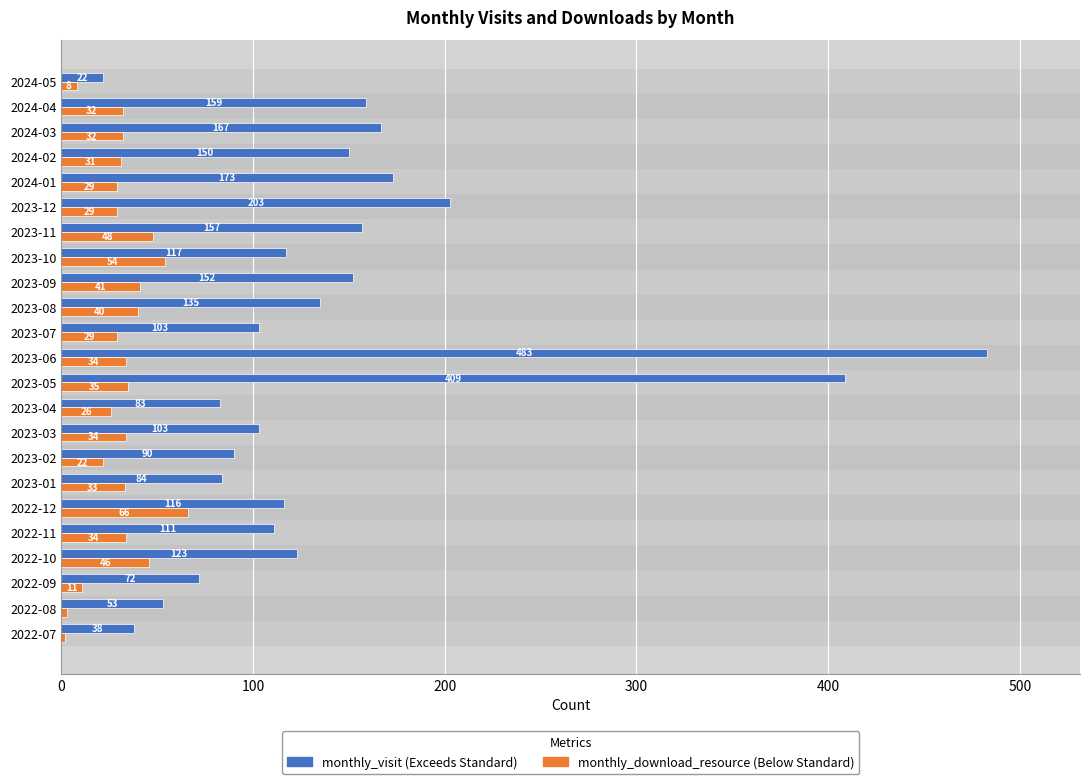

What is the total value across all series at 2022-08?

56